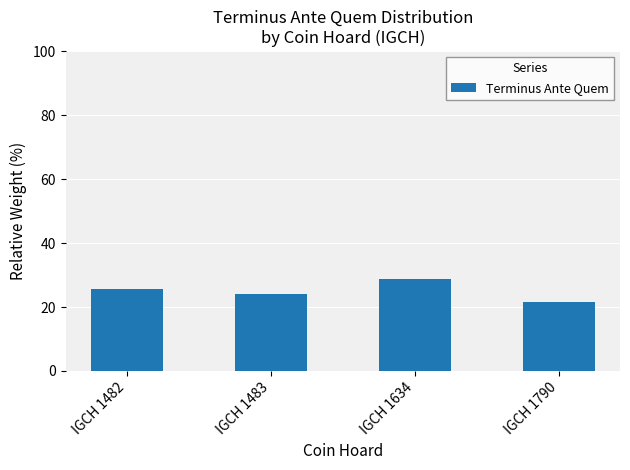

Are the bars grouped side by side (vs. stacked)?

No